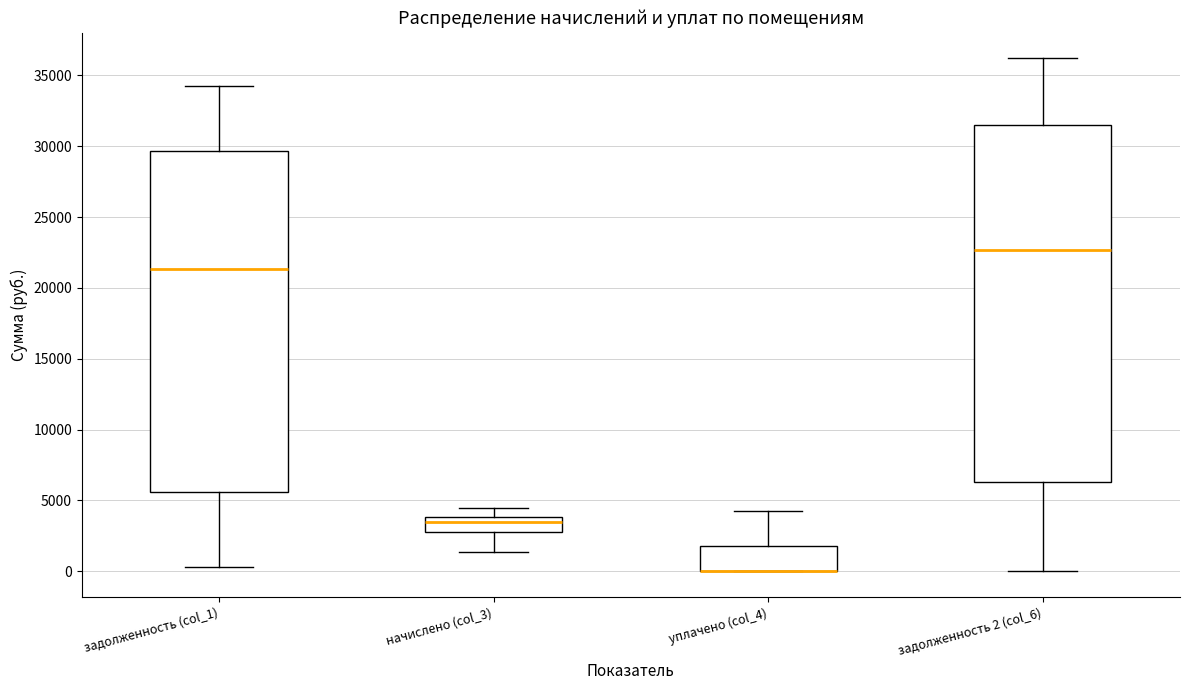

Reading left to right, transcribe this box plot: for each box, give where its median line is, the range the box spans, and where its two whiskers end, as read against the y-axis. The values are not printed on the chart, so give them approximately, as read against the axis.

задолженность (col_1): median 21500, box 5500 to 29500, whiskers 500 to 34500
начислено (col_3): median 3500, box 3000 to 4000, whiskers 1500 to 4500
уплачено (col_4): median 0 (drawn on the box's lower edge), box 0 to 2000, whiskers 0 to 4500
задолженность 2 (col_6): median 22500, box 6500 to 31500, whiskers 0 to 36000